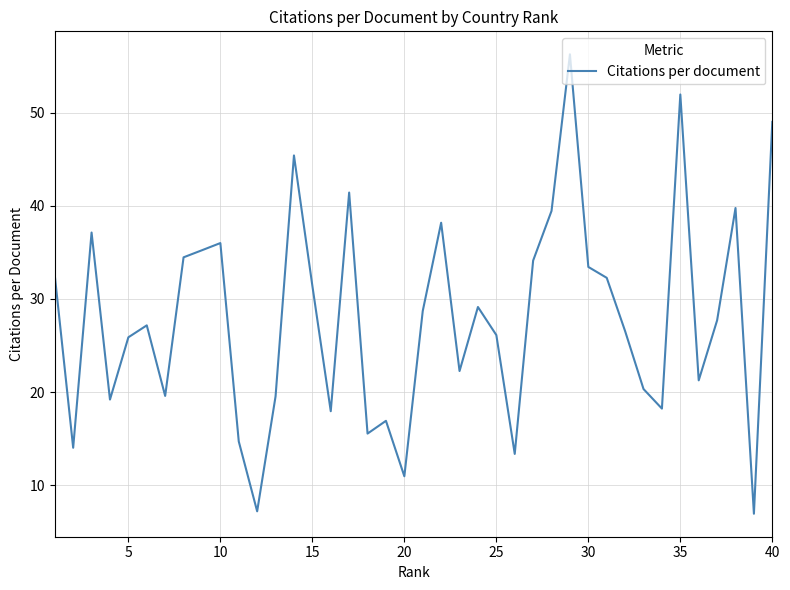

What is the smallest value displayed?

7.0